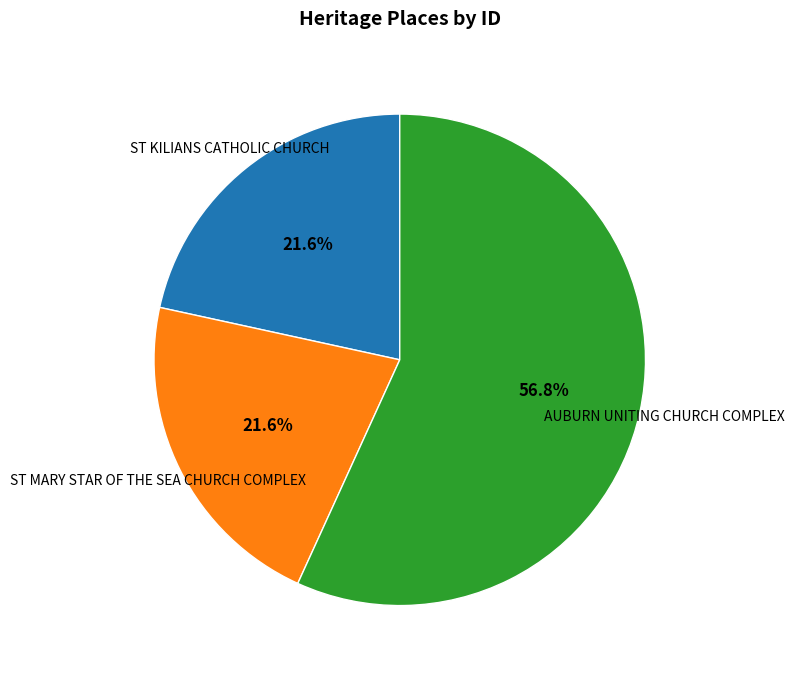

Which slice represents more than half of the pie?

AUBURN UNITING CHURCH COMPLEX